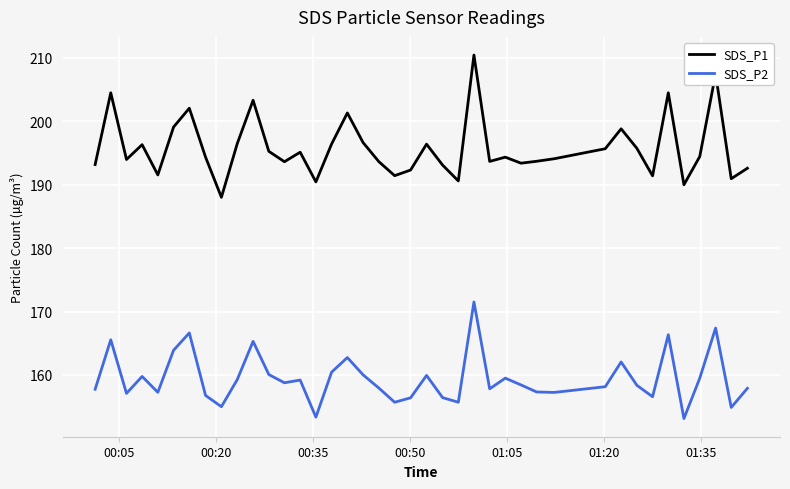

True or false: SDS_P1 has more than 2 interior local peaks.

True